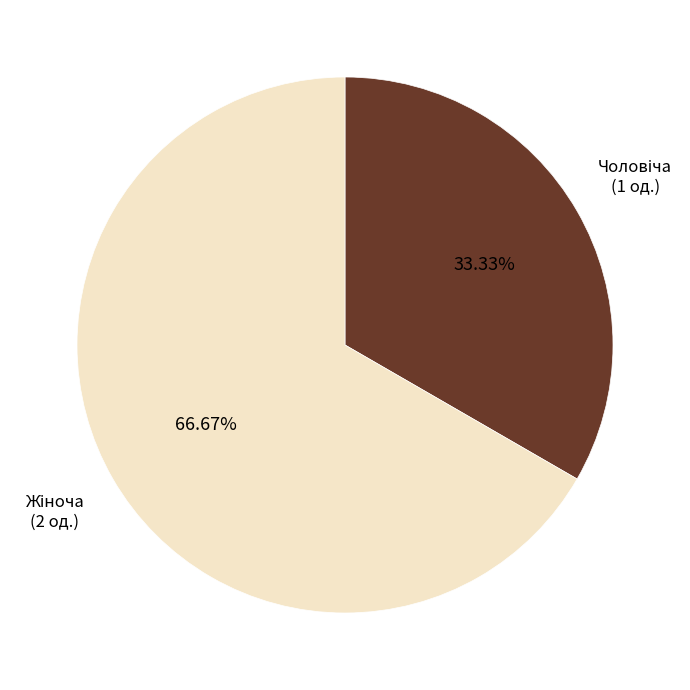

How many segments does this pie chart have?

2